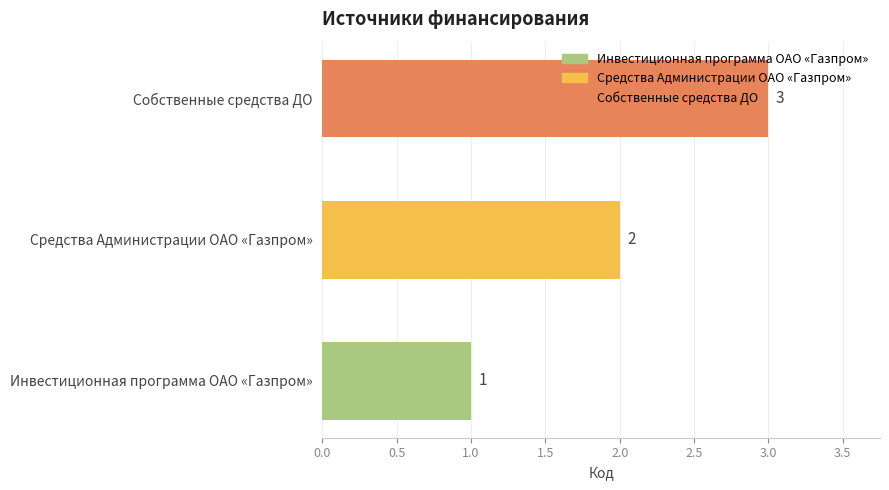

What is the sum of all values?

6